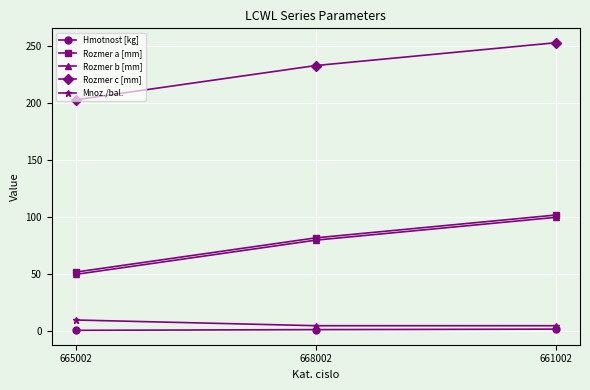

Is the value of Mnoz./bal. at 665002 greater than the value of Rozmer b [mm] at 668002?

No